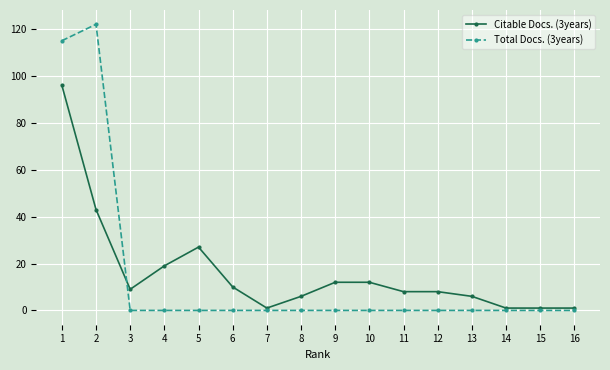

At which label is Citable Docs. (3years) closest to 48?

2